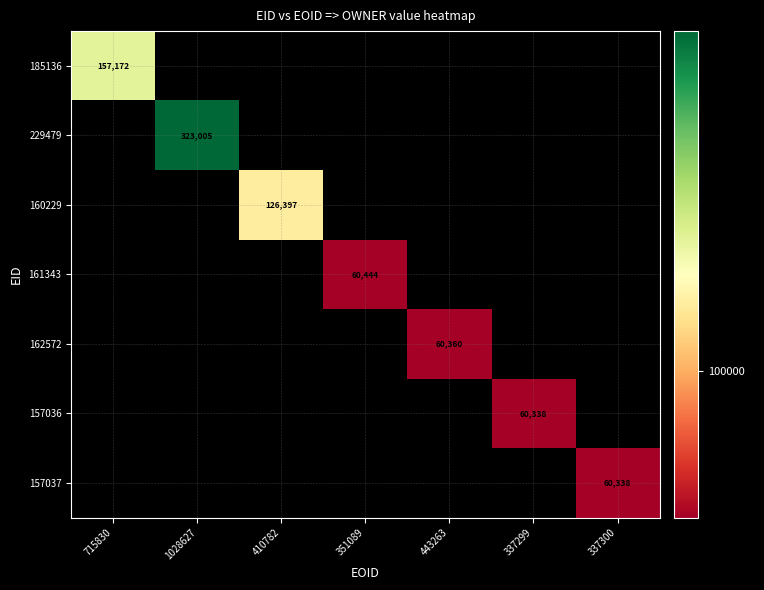

At which label is 157036 closest to 30169?

715830